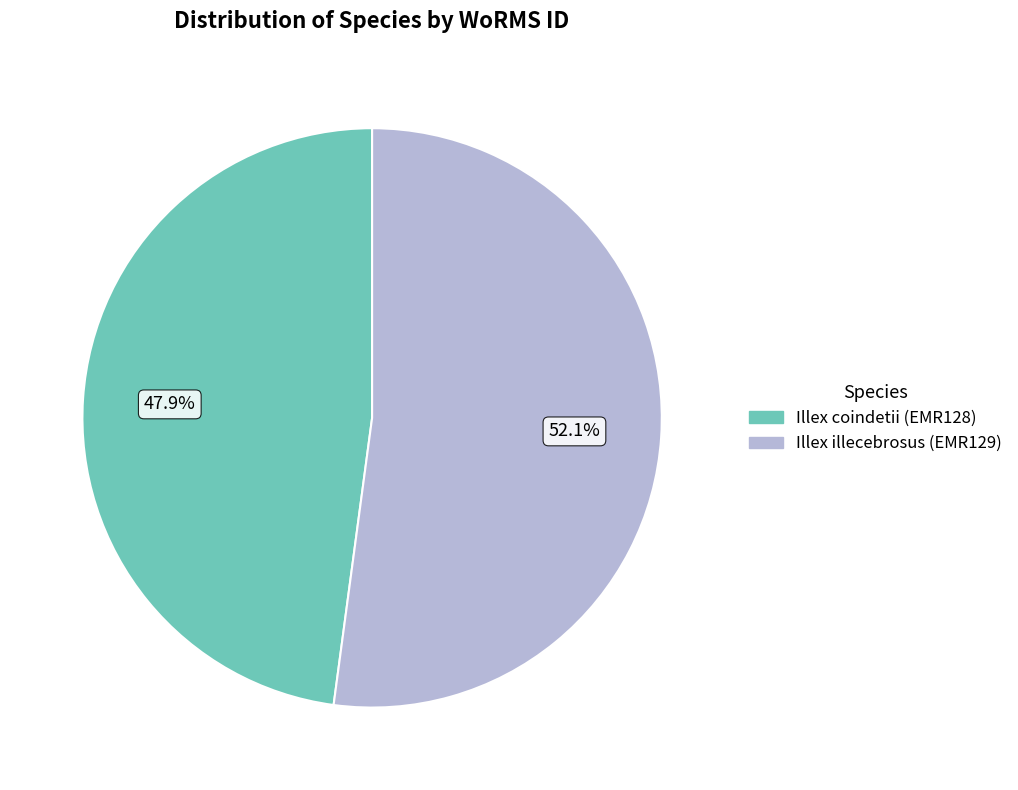

Is there any slice that represents more than half of the pie?

Yes